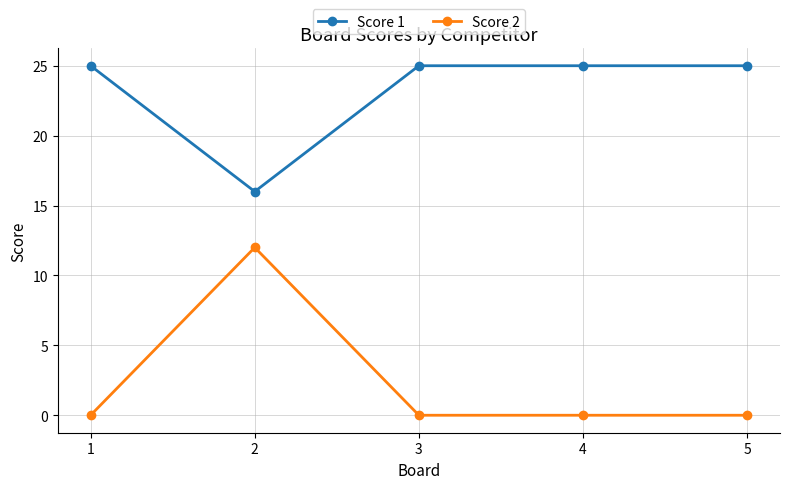

Is this an area chart (filled region under the line)?

No